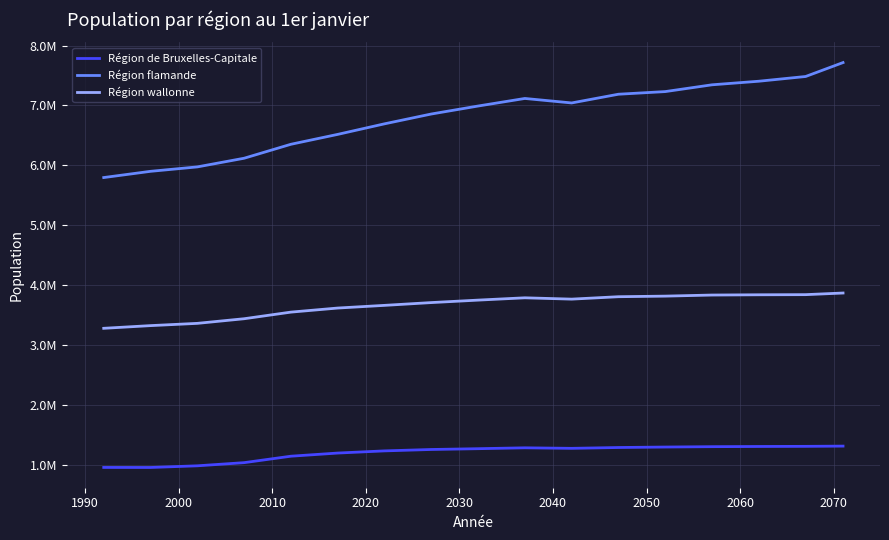

What are all the series names shown in the legend?

Région de Bruxelles-Capitale, Région flamande, Région wallonne